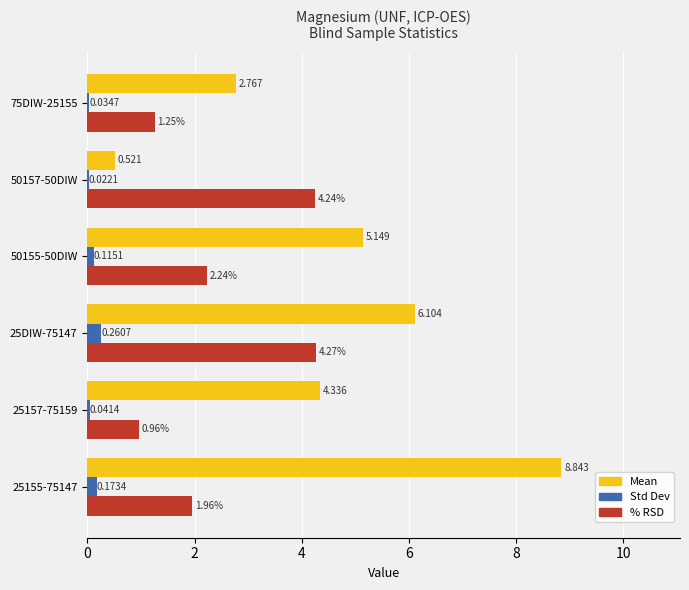

Reading left to right, extract all data points from this chart.

Mean: 8.8	4.3	6.1	5.1	0.5	2.8
Standard Deviation: 0.2	0.0	0.3	0.1	0.0	0.0
Percent RSD: 2.0	1.0	4.3	2.2	4.2	1.3